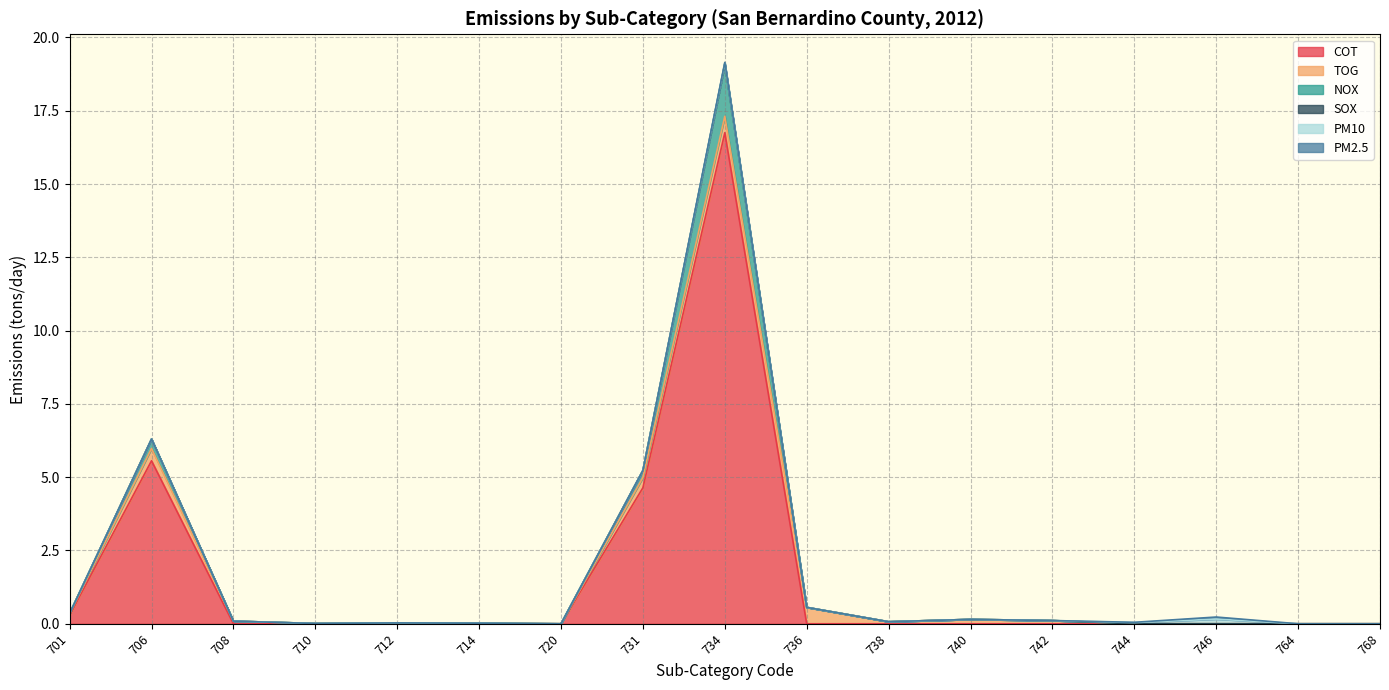

Which series changed the most between 734 and 764?

COT